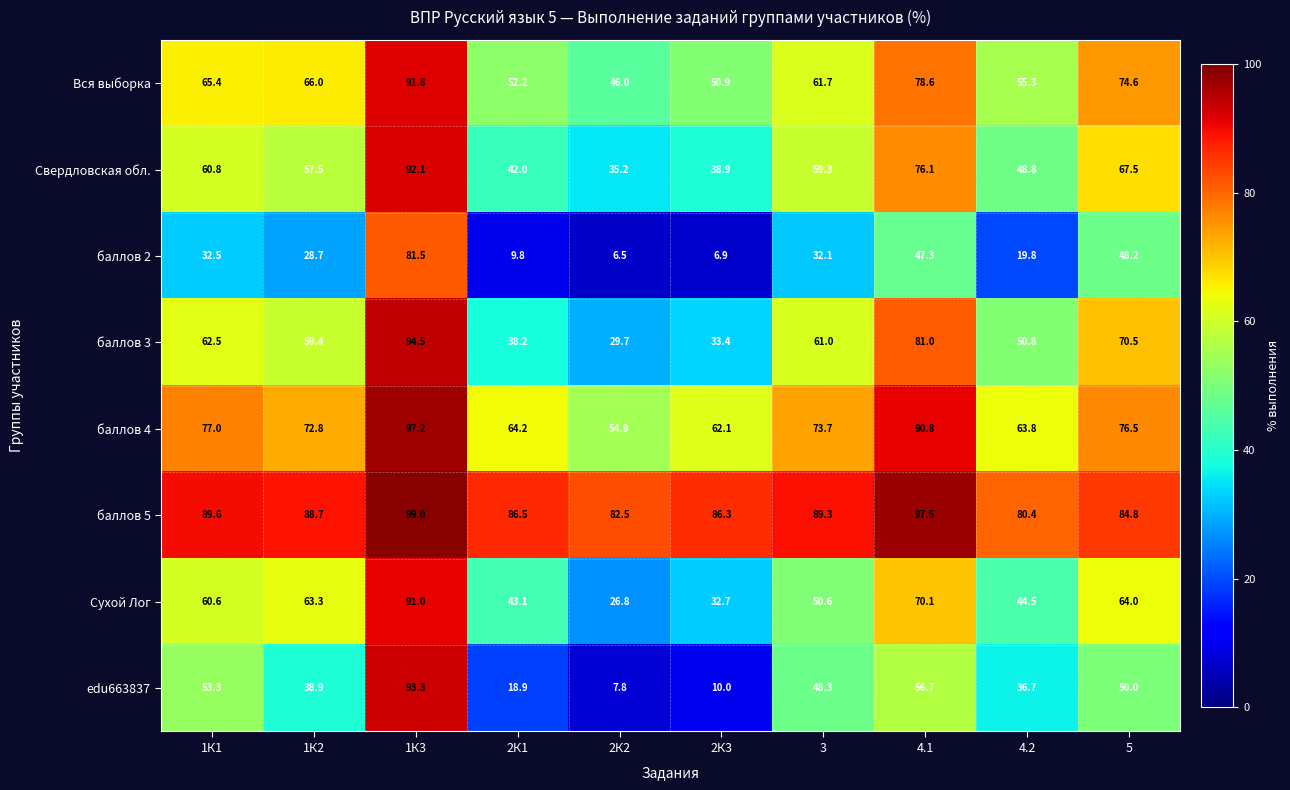

What is the sum of all Свердловская обл. values?

578.2